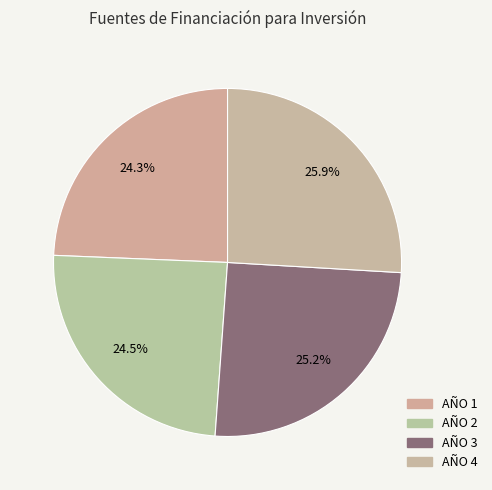

True or false: AÑO 4 accounts for 35% of the total.

False